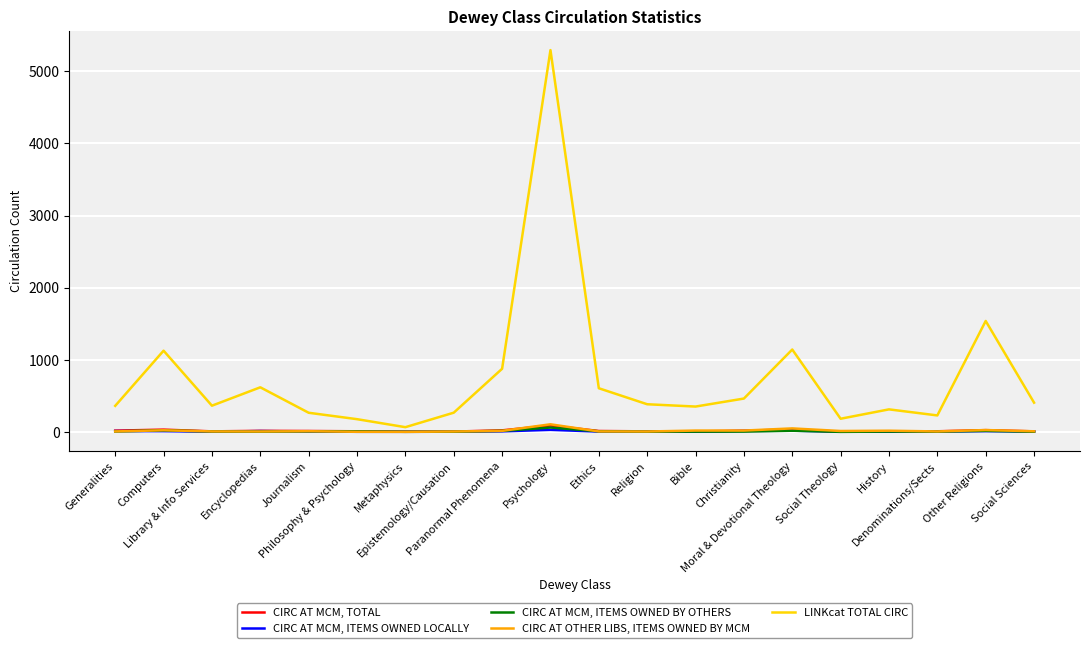

What are all the series names shown in the legend?

CIRC AT MCM, TOTAL, CIRC AT MCM, ITEMS OWNED LOCALLY, CIRC AT MCM, ITEMS OWNED BY OTHERS, CIRC AT OTHER LIBS, ITEMS OWNED BY MCM, LINKcat TOTAL CIRC